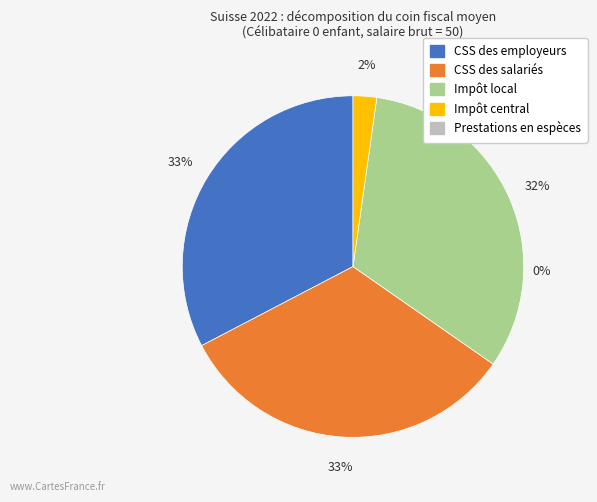

Which category has the biggest portion of the pie?

CSS des salariés